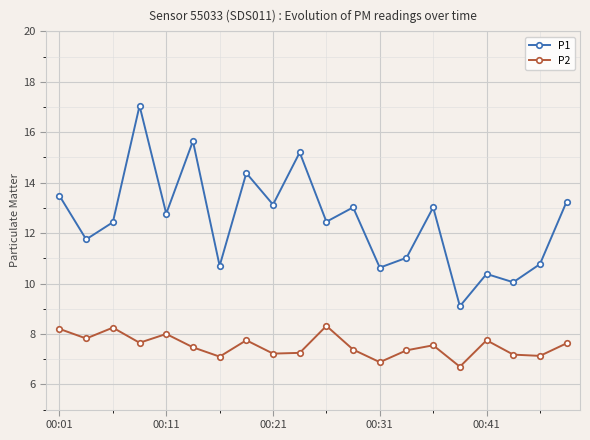

How many lines are shown in the chart?

2